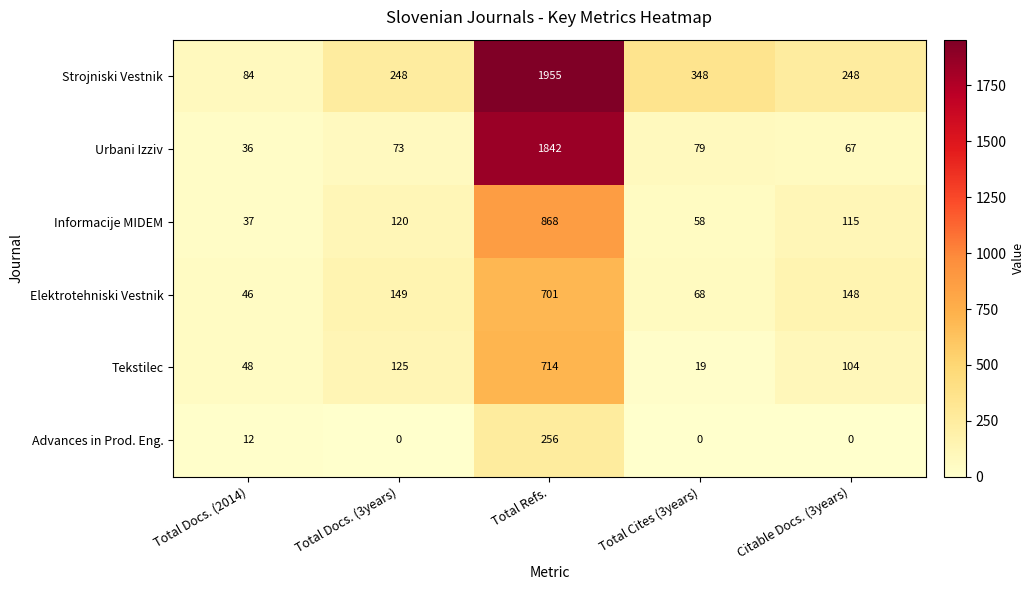

Which series has the largest range (max minus min)?

Strojniski Vestnik